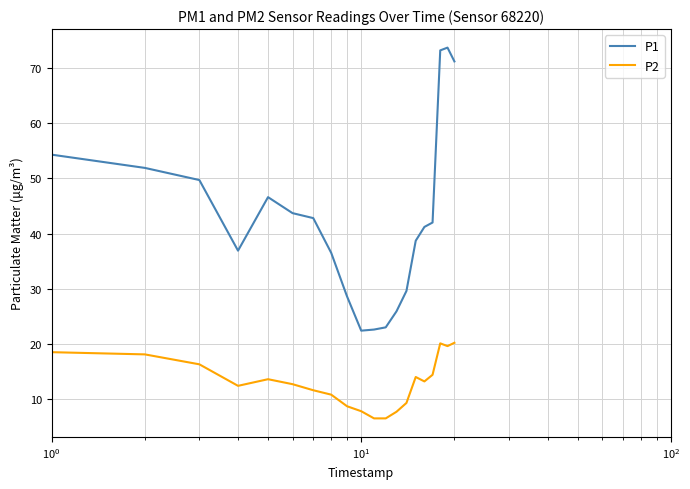

What is the difference between the maximum and minimum values in the P2 series?

13.7